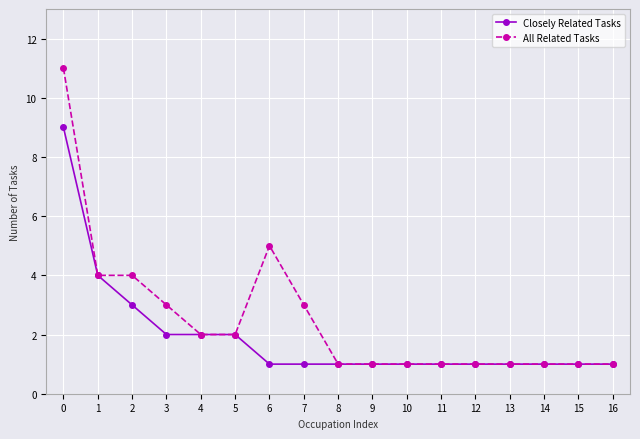

What is the greatest value displayed?

11